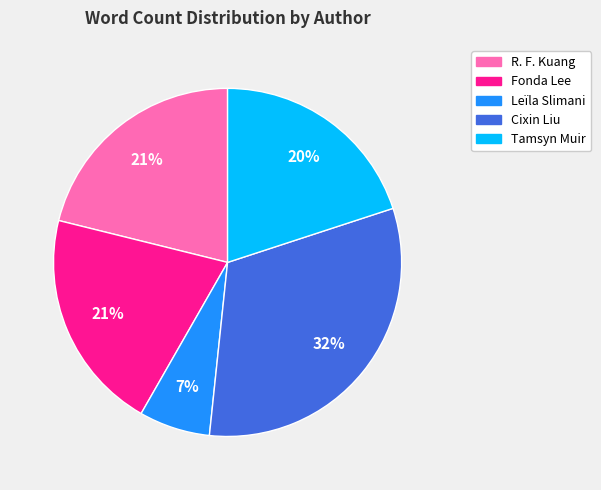

Which has a higher value, Tamsyn Muir or Leïla Slimani?

Tamsyn Muir